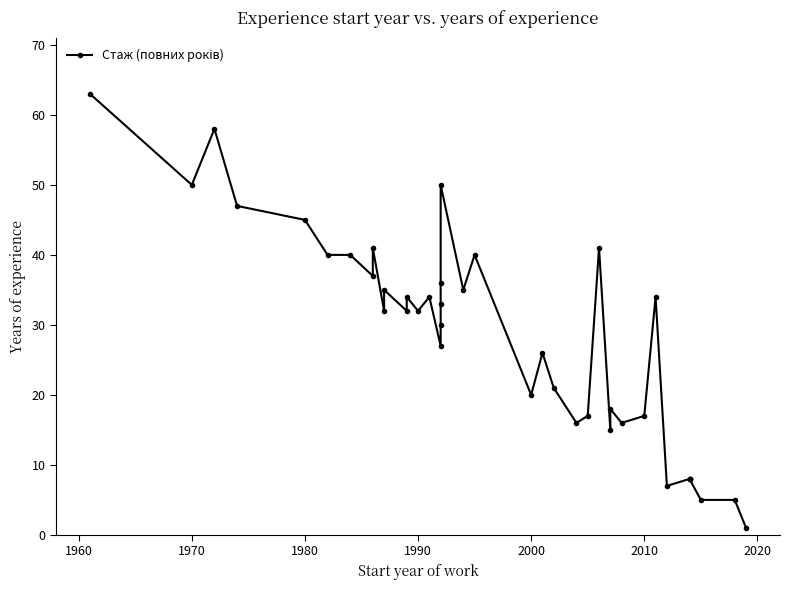

Reading right to left, list all the values displayed in this chart.

1	5	5	8	8	8	7	34	17	16	18	15	41	17	16	21	26	20	40	35	50	36	33	30	27	34	32	34	32	35	32	41	37	40	40	45	47	58	50	63